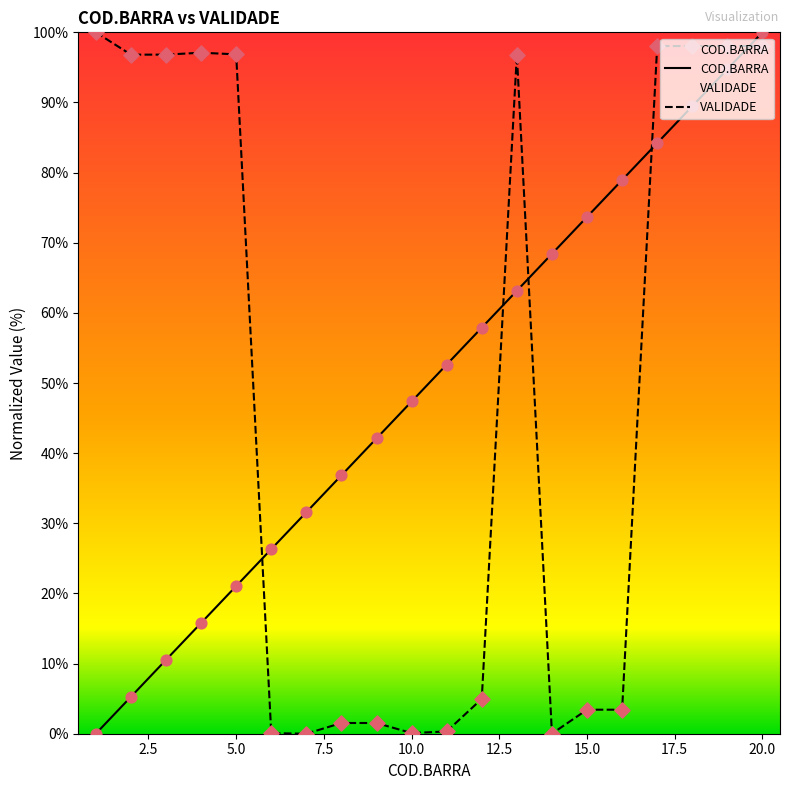

Which series has the largest total across all categories?

COD.BARRA